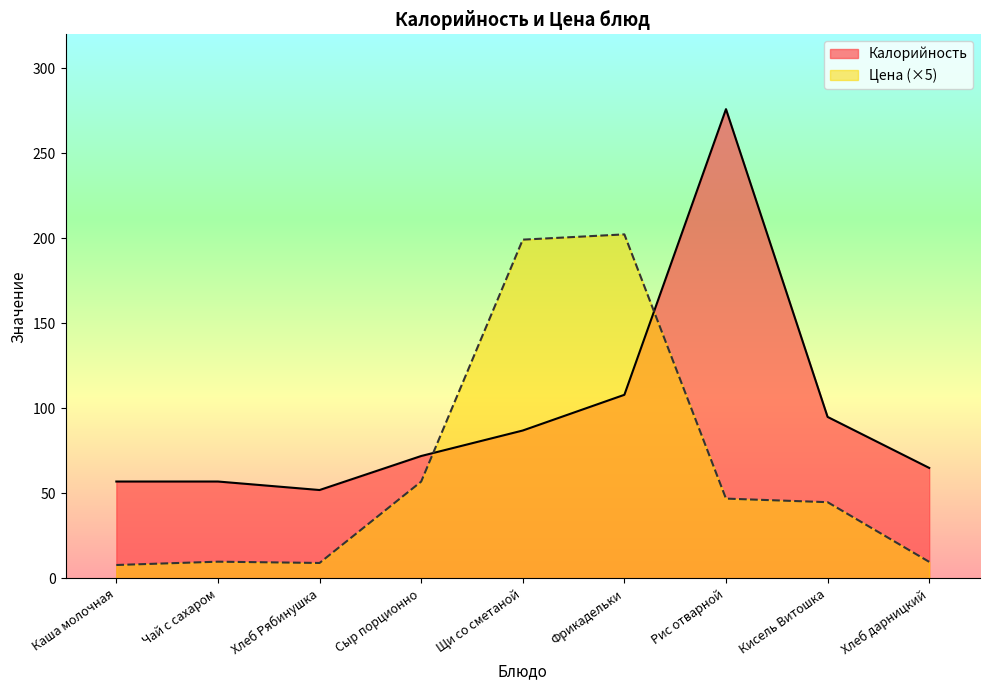

What is the label of the 1st point from the right?

Хлеб дарницкий